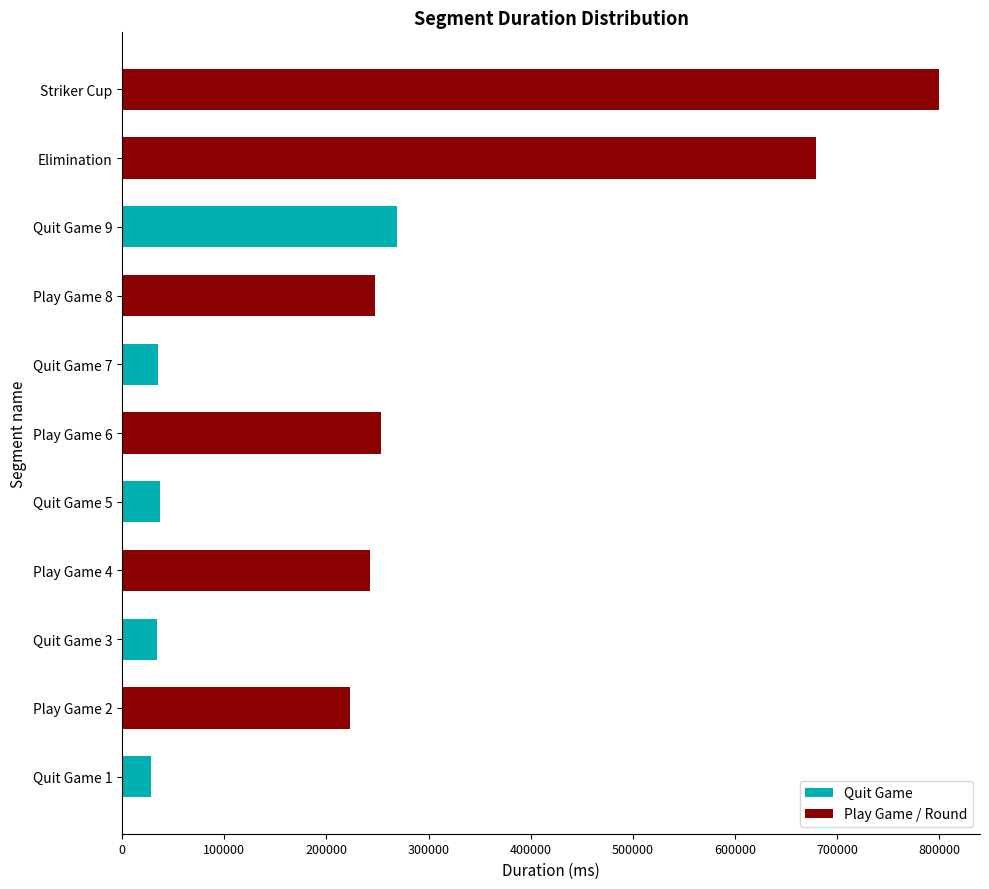

How many data points are less than 242384?

5